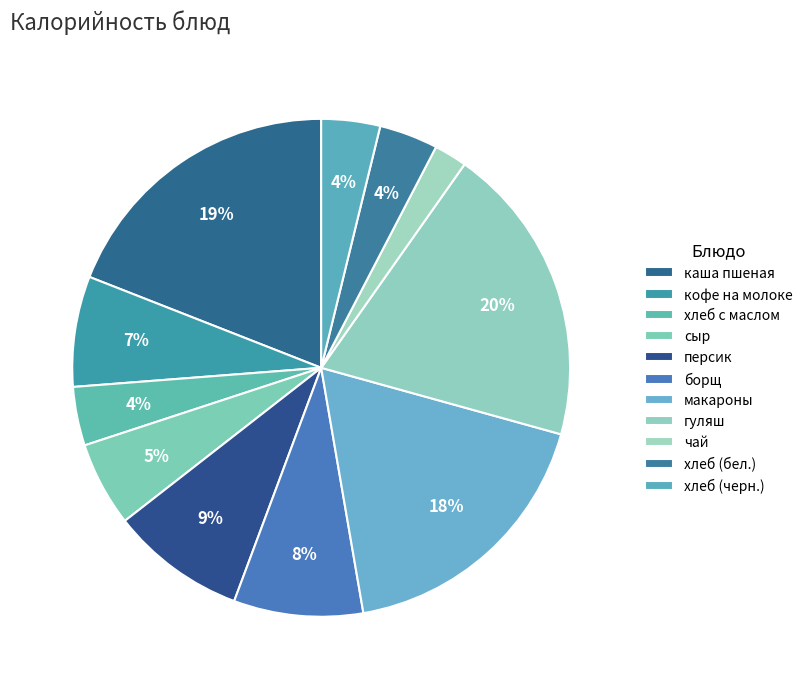

How many slices are in this pie chart?

11